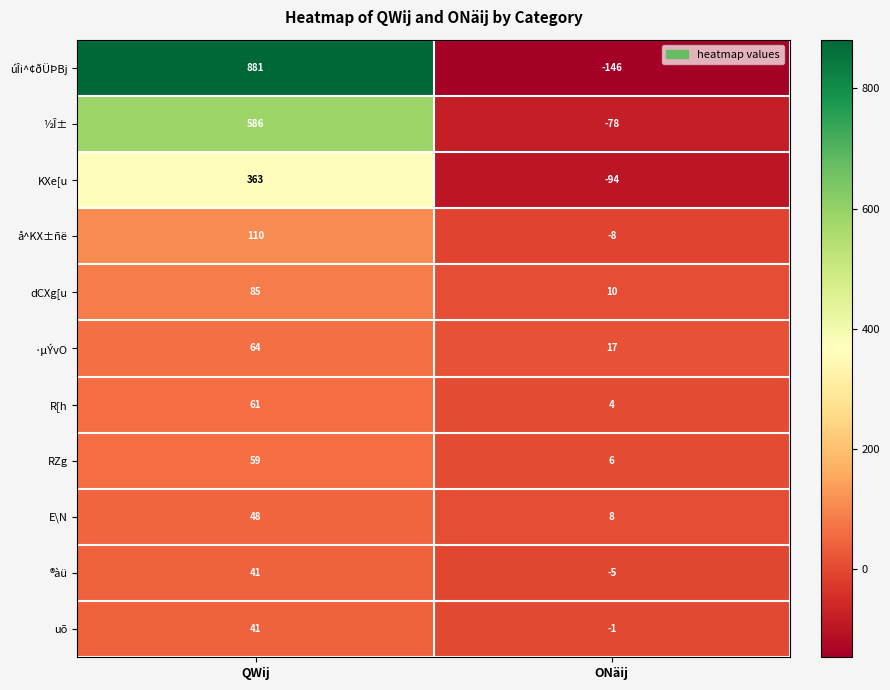

At which category is the sum across all series the highest?

QWij